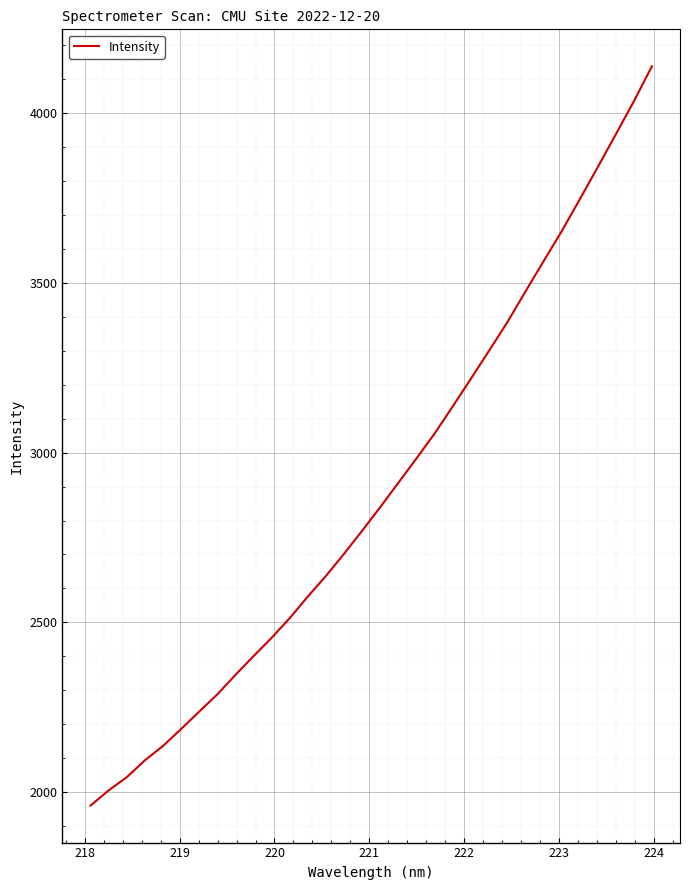

What is the difference between the maximum and minimum values?

2176.6